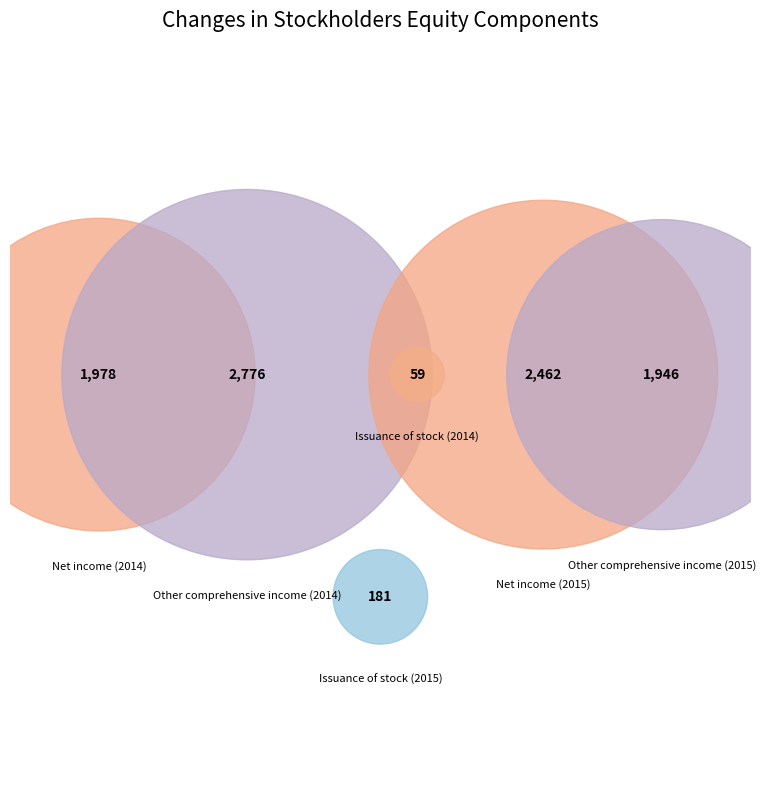

Is it true that Net income (2014) is 21% of the pie?

True